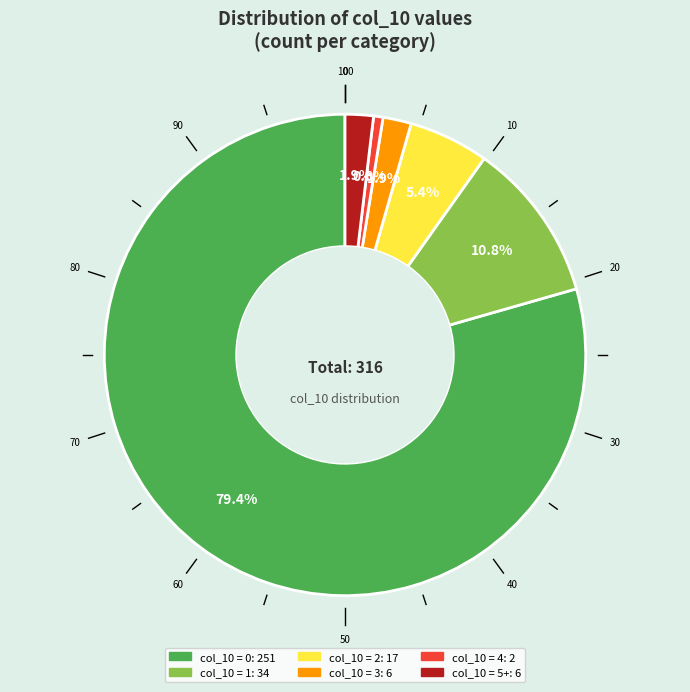

Is there a majority slice in this chart?

Yes